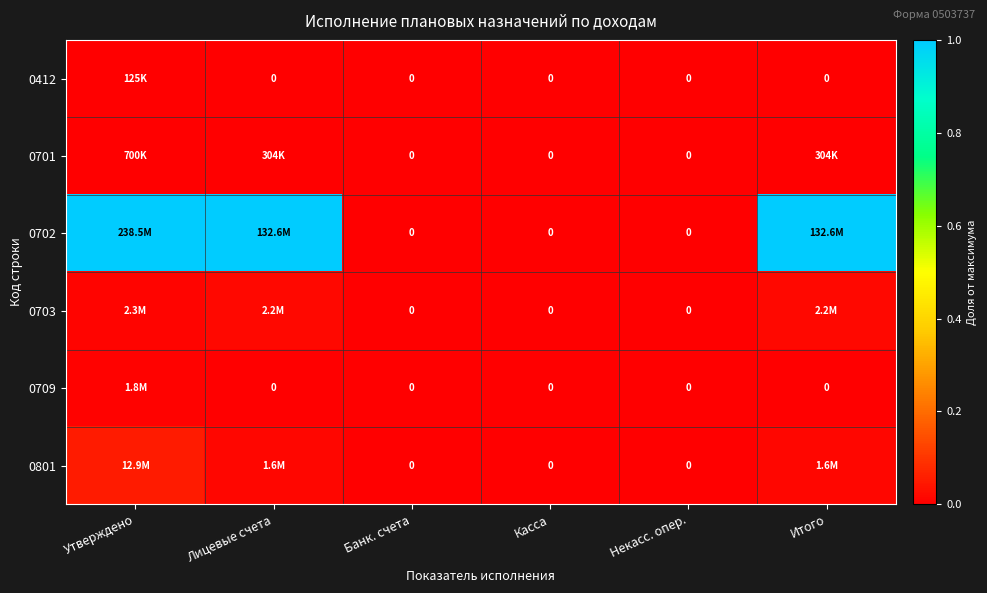

At which category does the chart reach its peak across all series?

Утверждено